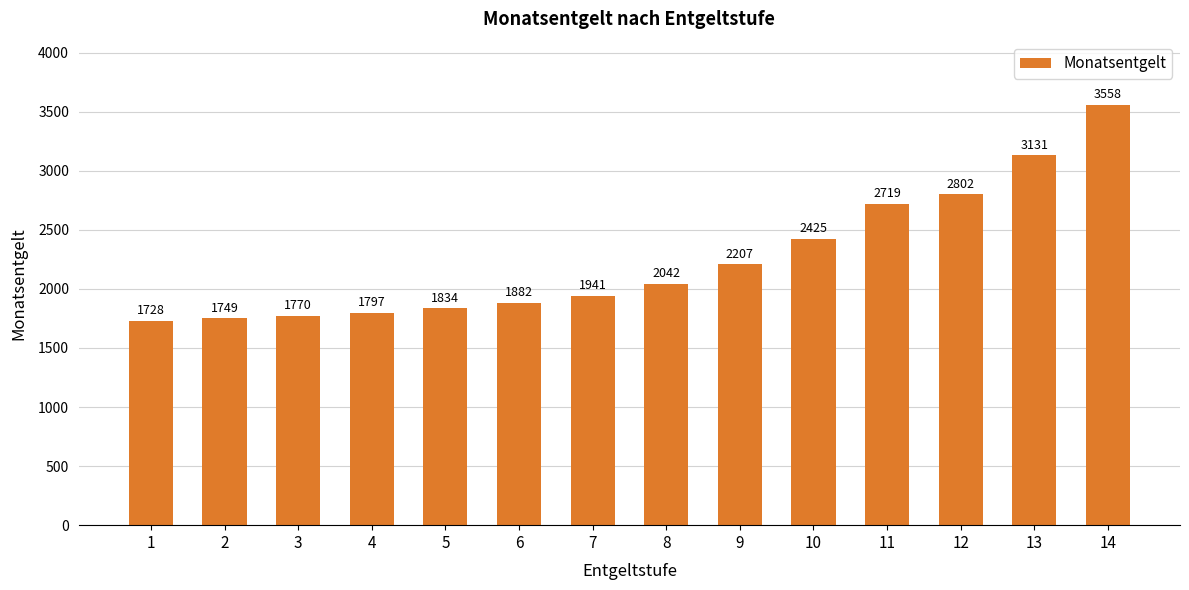

What is the sum of the values at 2 and 5?

3583